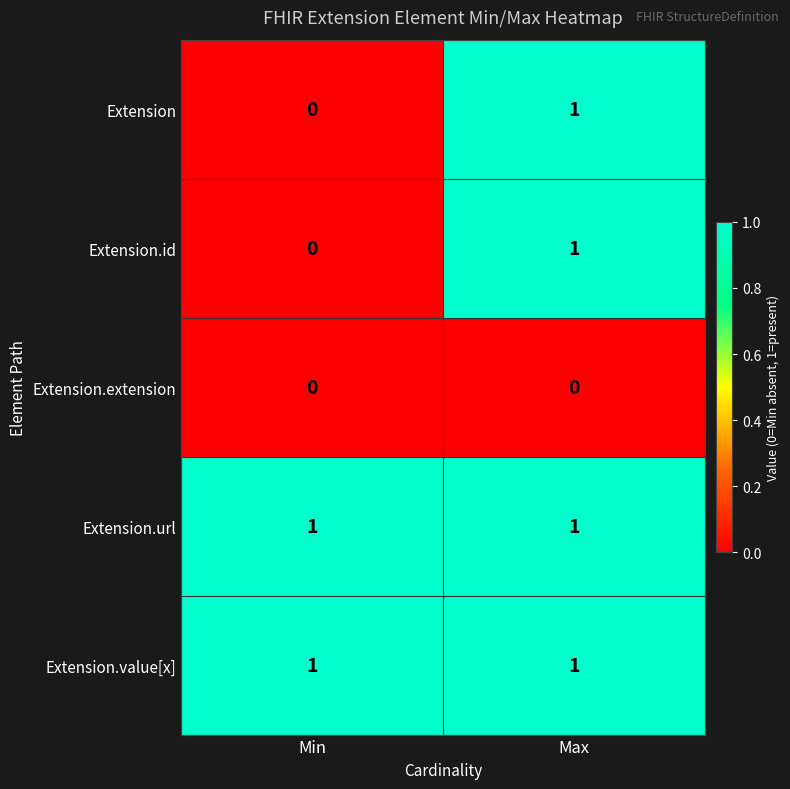

How many distinct data groups are displayed?

5